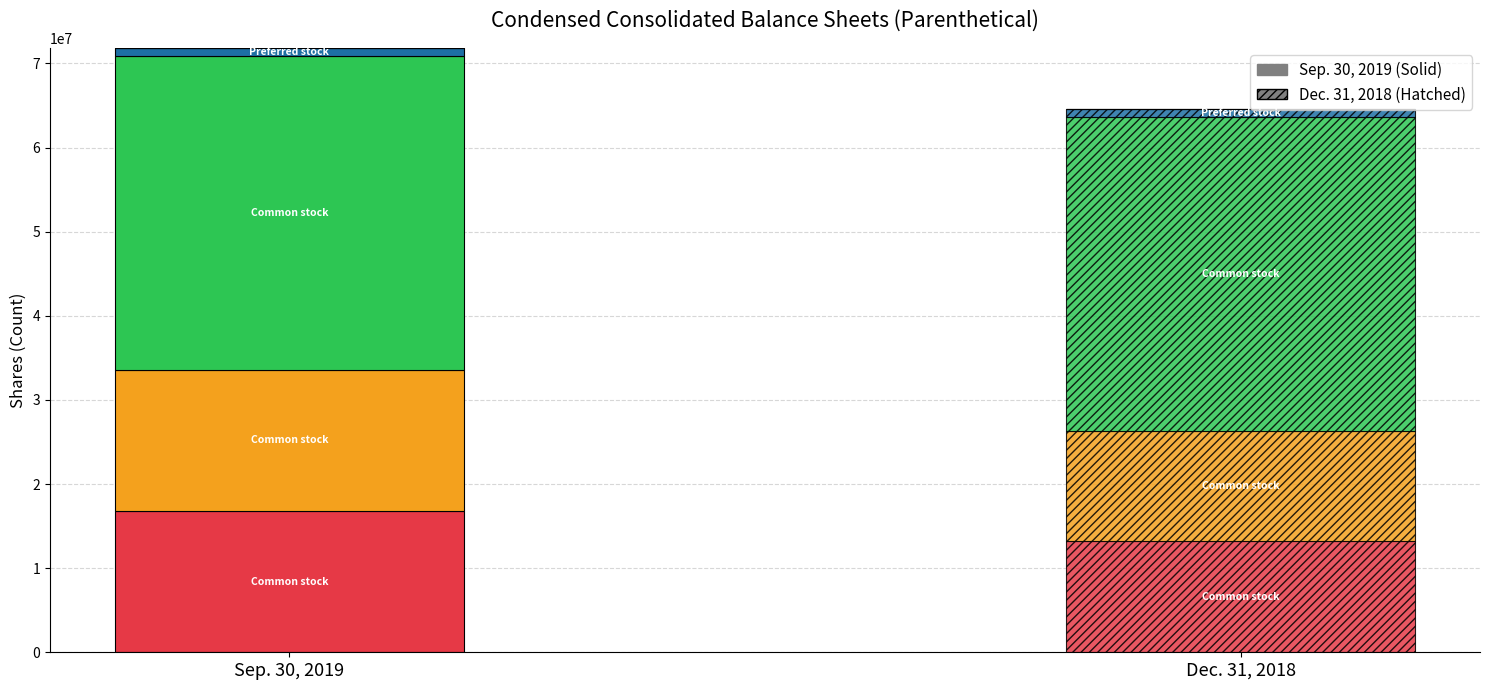

Reading right to left, what are all the values shown in this chart?

Sep. 30, 2019: 0	0	1000000	37250000	16800612	16800612
Dec. 31, 2018: 0	0	1000000	37250000	13178750	13178750